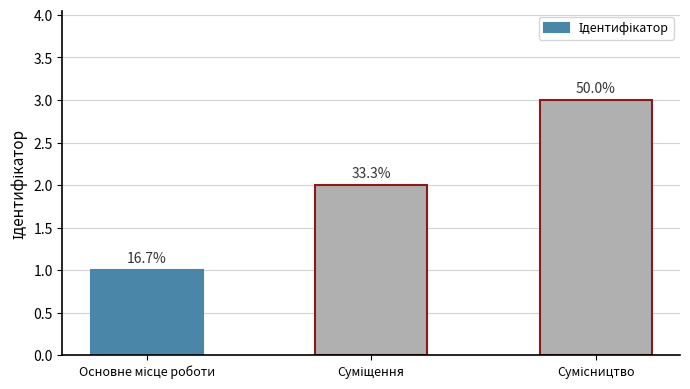

Reading left to right, list all the values displayed in this chart.

Основне місце роботи=1	Суміщення=2	Сумісництво=3